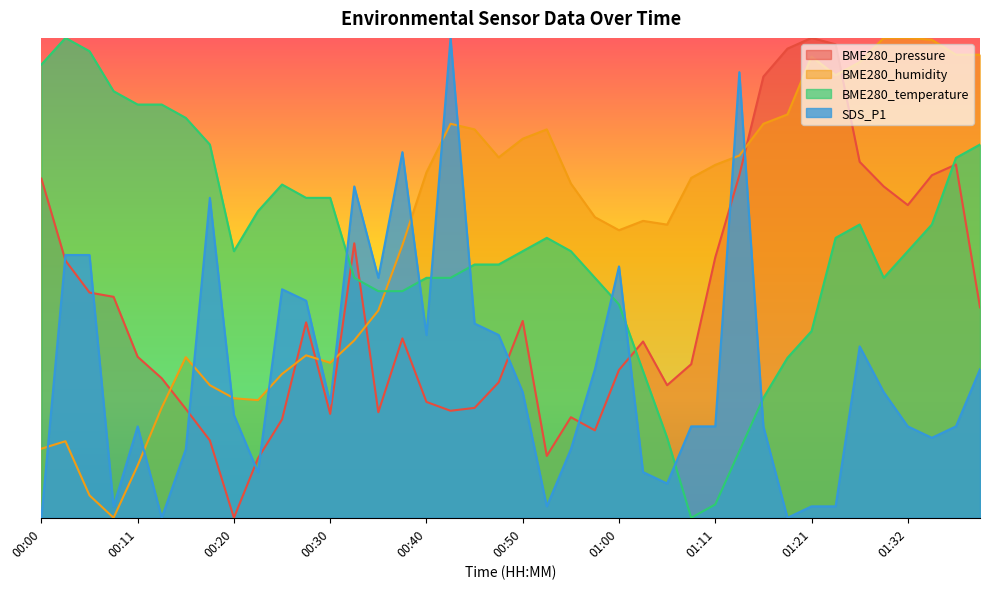

Reading left to right, transcribe all the data shown in this chart.

BME280_pressure: 00:00=0.7	00:03=0.5	00:06=0.5	00:08=0.5	00:11=0.3	00:13=0.3	00:15=0.2	00:18=0.2	00:20=0.0	00:23=0.1	00:25=0.2	00:28=0.4	00:30=0.2	00:33=0.6	00:35=0.2	00:38=0.4	00:40=0.2	00:43=0.2	00:45=0.2	00:48=0.3	00:50=0.4	00:53=0.1	00:55=0.2	00:58=0.2	01:00=0.3	01:03=0.4	01:05=0.3	01:08=0.3	01:11=0.5	01:13=0.7	01:16=0.9	01:18=1.0	01:21=1.0	01:24=1.0	01:27=0.7	01:30=0.7	01:32=0.7	01:35=0.7	01:37=0.7	01:40=0.4
BME280_humidity: 00:00=0.1	00:03=0.2	00:06=0.0	00:08=0.0	00:11=0.1	00:13=0.2	00:15=0.3	00:18=0.3	00:20=0.2	00:23=0.2	00:25=0.3	00:28=0.3	00:30=0.3	00:33=0.4	00:35=0.4	00:38=0.6	00:40=0.7	00:43=0.8	00:45=0.8	00:48=0.8	00:50=0.8	00:53=0.8	00:55=0.7	00:58=0.6	01:00=0.6	01:03=0.6	01:05=0.6	01:08=0.7	01:11=0.7	01:13=0.8	01:16=0.8	01:18=0.8	01:21=1.0	01:24=0.9	01:27=0.9	01:30=1.0	01:32=1.0	01:35=1.0	01:37=1.0	01:40=1.0
BME280_temperature: 00:00=0.9	00:03=1.0	00:06=1.0	00:08=0.9	00:11=0.9	00:13=0.9	00:15=0.8	00:18=0.8	00:20=0.6	00:23=0.6	00:25=0.7	00:28=0.7	00:30=0.7	00:33=0.5	00:35=0.5	00:38=0.5	00:40=0.5	00:43=0.5	00:45=0.5	00:48=0.5	00:50=0.6	00:53=0.6	00:55=0.6	00:58=0.5	01:00=0.4	01:03=0.3	01:05=0.2	01:08=0.0	01:11=0.0	01:13=0.1	01:16=0.2	01:18=0.3	01:21=0.4	01:24=0.6	01:27=0.6	01:30=0.5	01:32=0.6	01:35=0.6	01:37=0.8	01:40=0.8
SDS_P1: 00:00=0.0	00:03=0.5	00:06=0.5	00:08=0.0	00:11=0.2	00:13=0.0	00:15=0.1	00:18=0.7	00:20=0.2	00:23=0.1	00:25=0.5	00:28=0.5	00:30=0.2	00:33=0.7	00:35=0.5	00:38=0.8	00:40=0.4	00:43=1.0	00:45=0.4	00:48=0.4	00:50=0.3	00:53=0.0	00:55=0.1	00:58=0.3	01:00=0.5	01:03=0.1	01:05=0.1	01:08=0.2	01:11=0.2	01:13=0.9	01:16=0.2	01:18=0.0	01:21=0.0	01:24=0.0	01:27=0.4	01:30=0.3	01:32=0.2	01:35=0.2	01:37=0.2	01:40=0.3